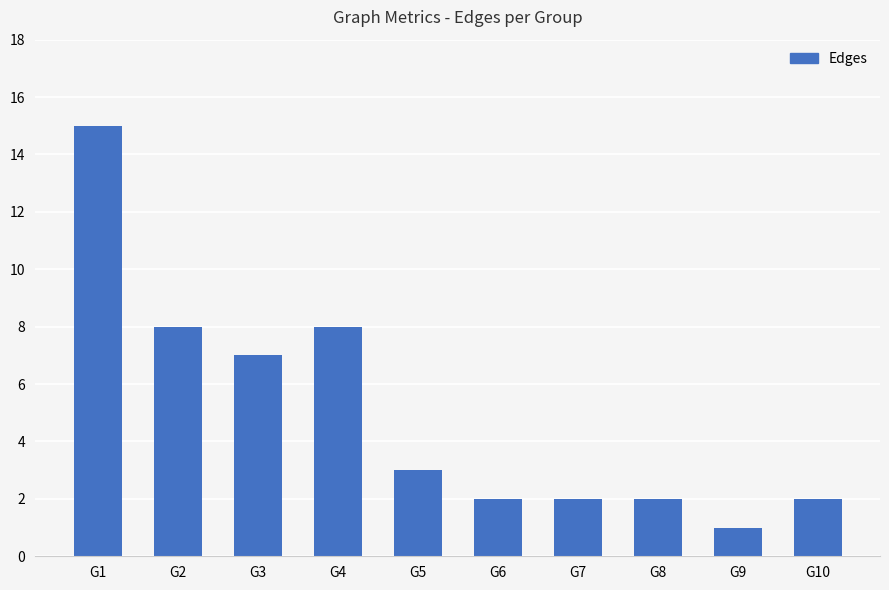

What is the value of the 8th bar from the left?

2